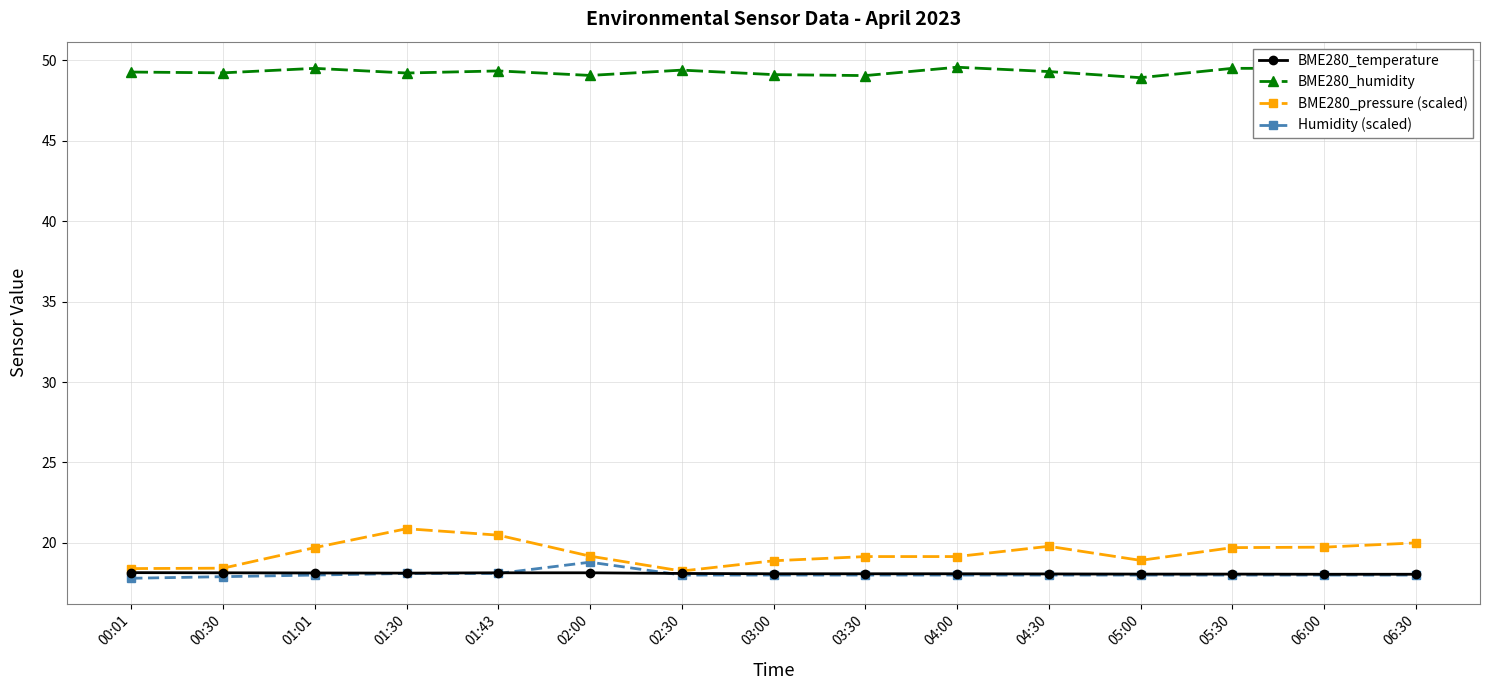

Which series has the widest spread of values?

BME280_pressure (scaled)